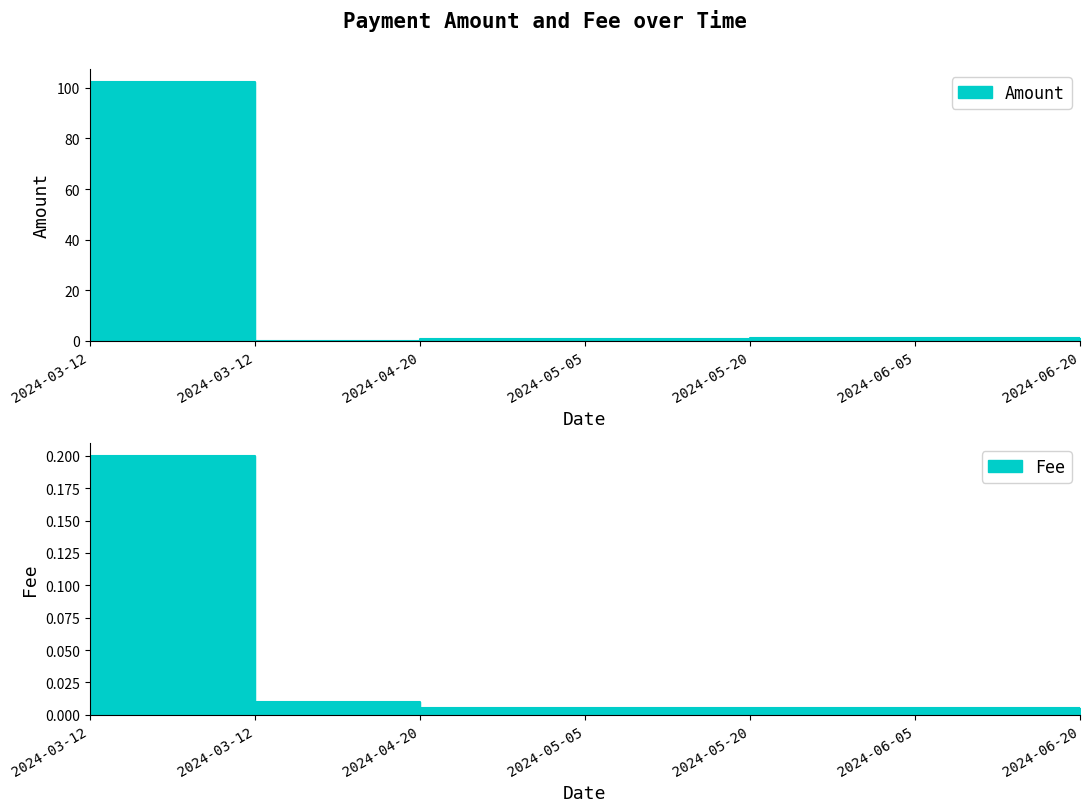

List the series in order of their overall mean, highest first.

Amount, Fee